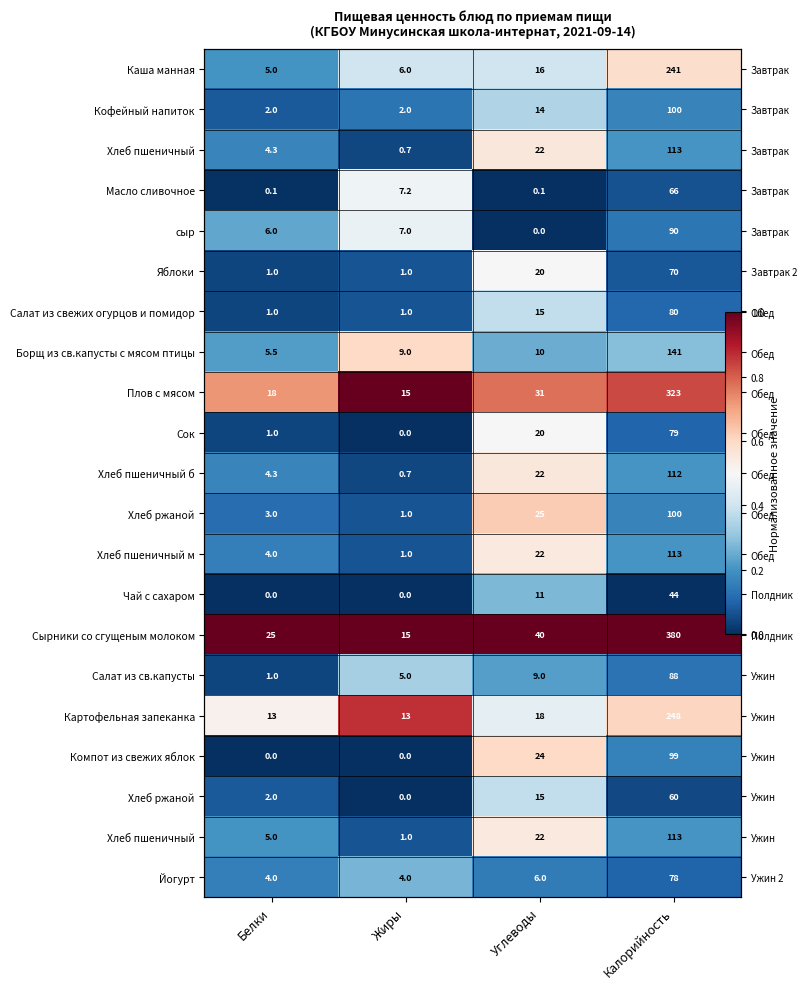

Which category has the lowest value across all series?

Углеводы